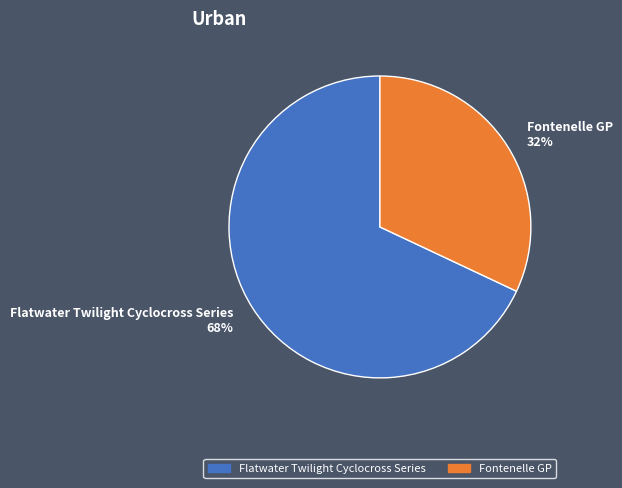

Approximately how many times larger is the value at Flatwater Twilight Cyclocross Series 68% compared to Fontenelle GP 32%?

2.1